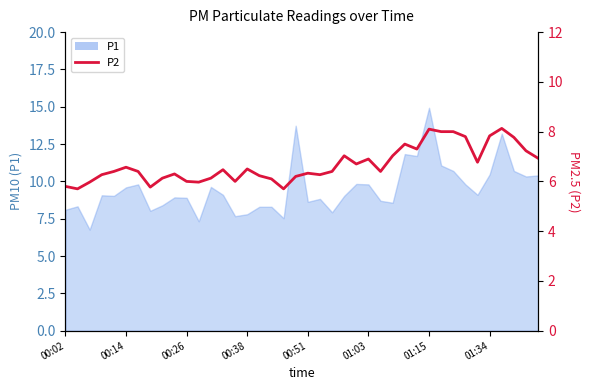

What is the ratio of the value at 23 to the value at 19?

1.1